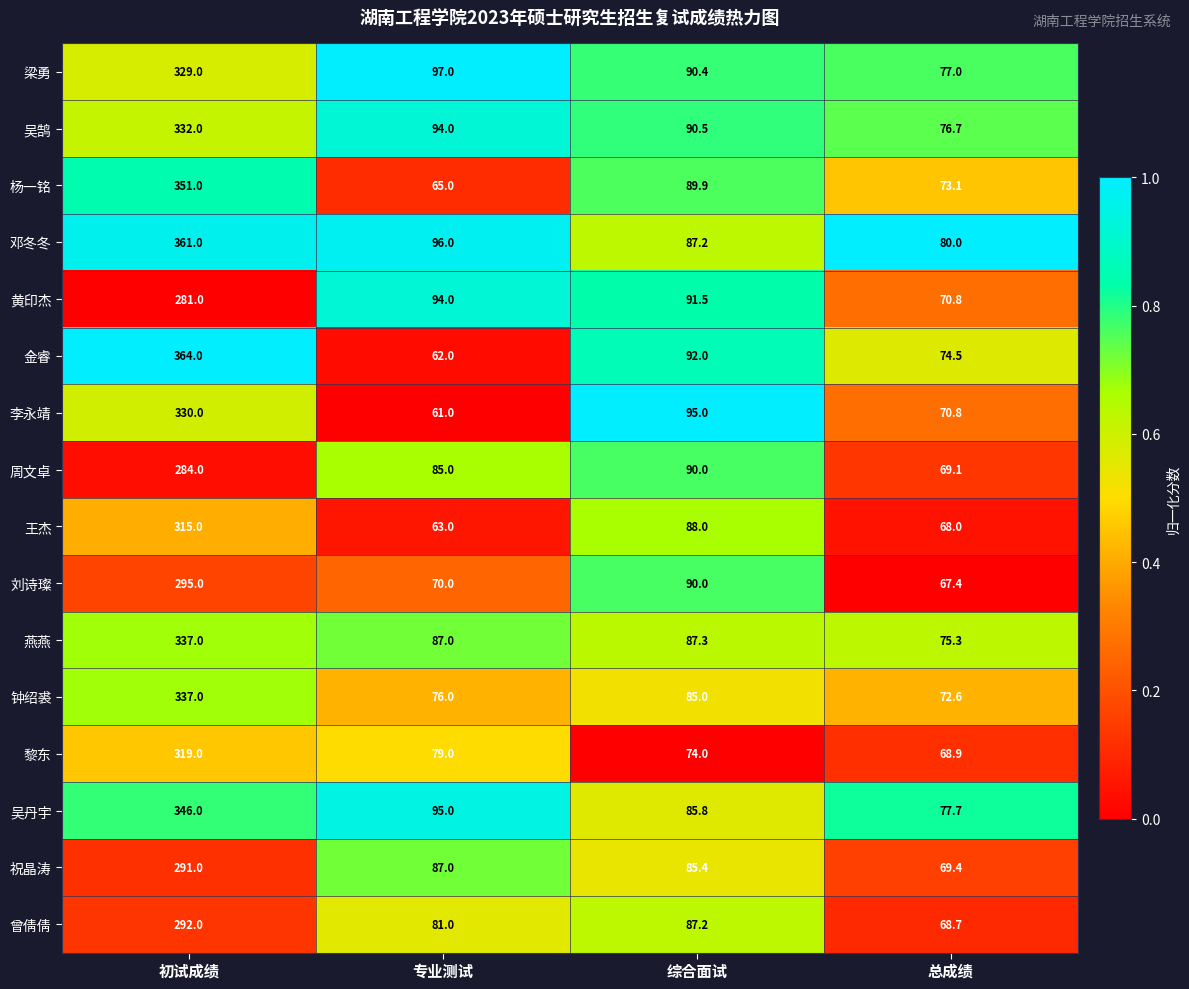

Is it true that 杨一铭 equals 96.7 at 专业测试?

False